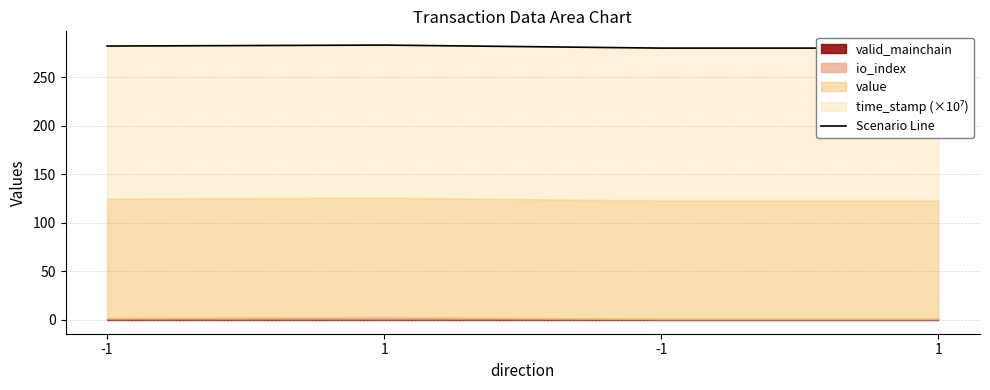

Rank the categories by value from highest to lowest.

1, -1, -1, 1